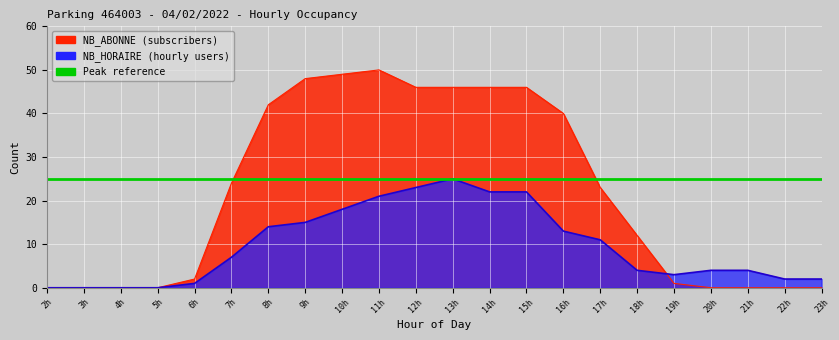

Where is the first local maximum for NB_HORAIRE?

13h